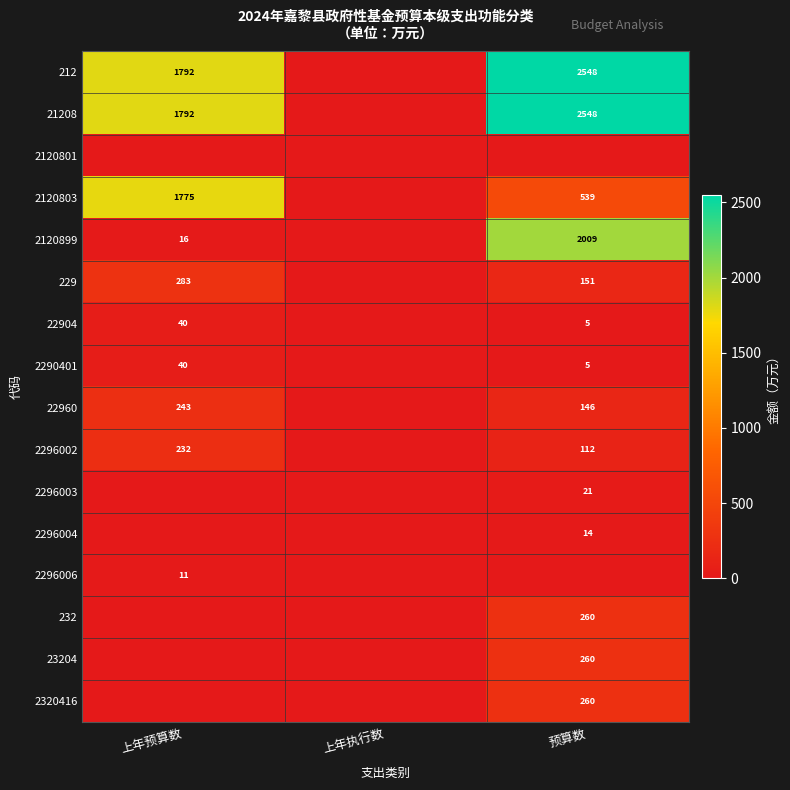

The value of 2120803 at 上年预算数 is 1775. True or false?

True